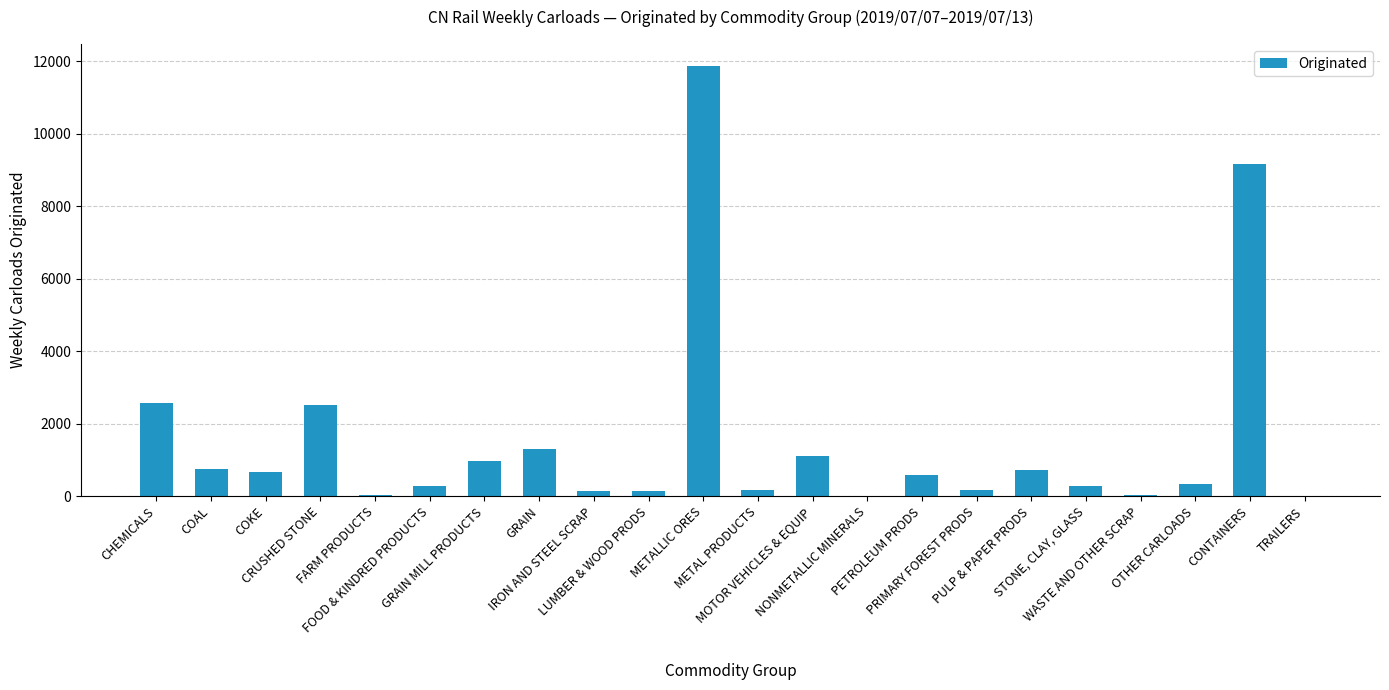

How many series are shown in this chart?

1